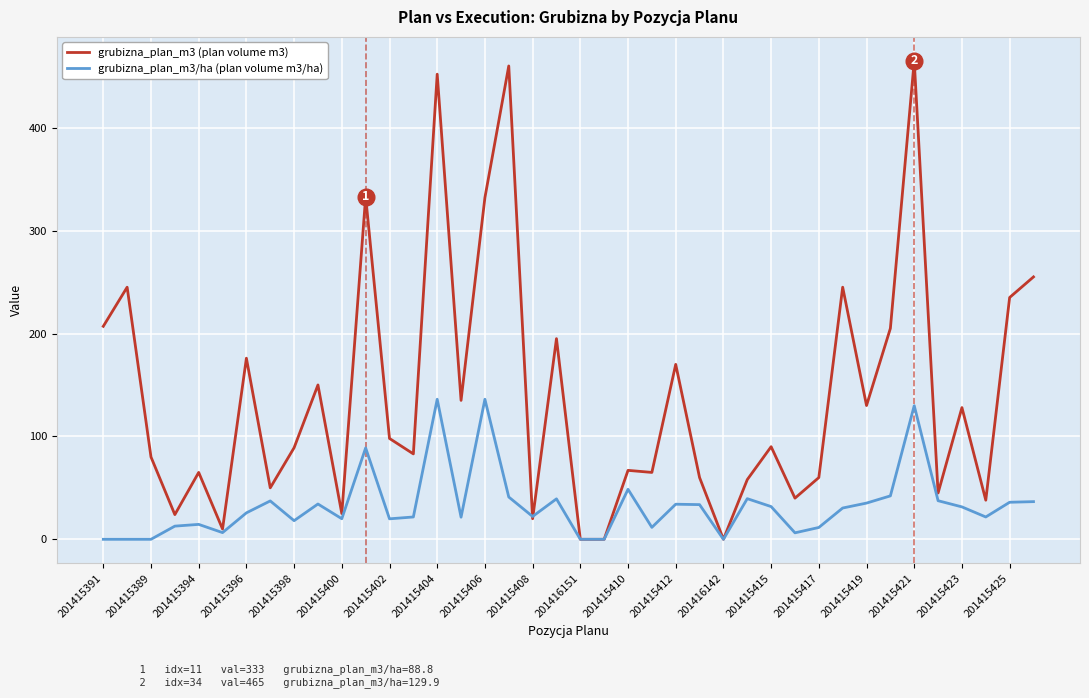

Rank the series by their average value, from lowest to highest.

grubizna_plan_m3/ha (plan volume m3/ha), grubizna_plan_m3 (plan volume m3)